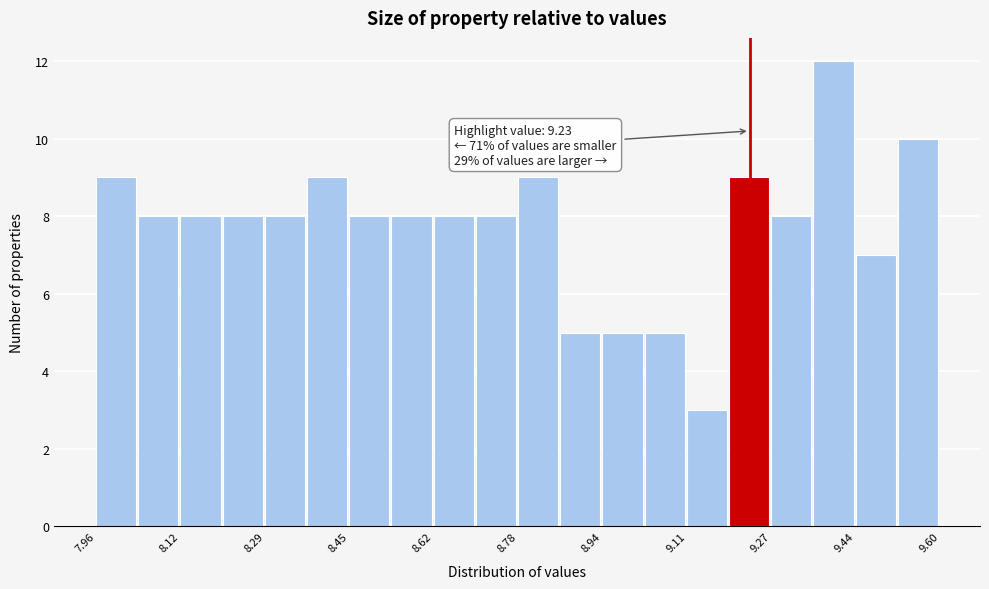

Which range on the x-axis has the tallest bar?

9.354 to 9.436